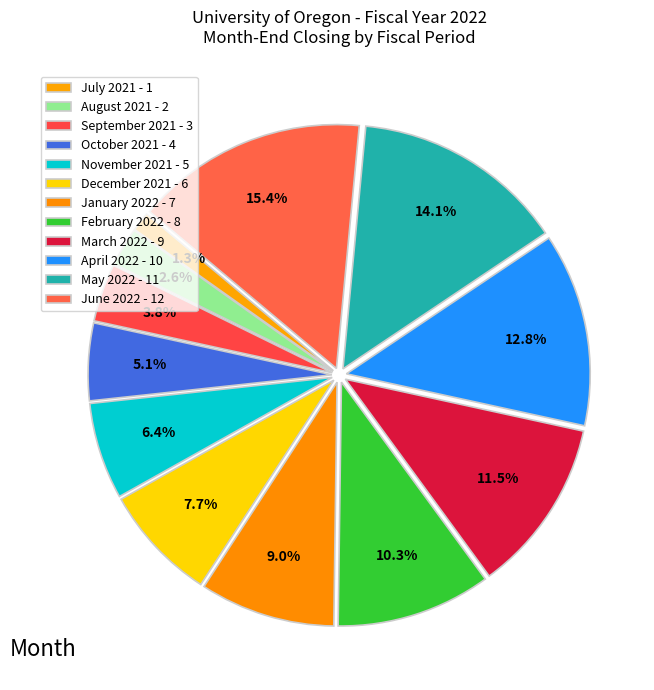

How much of the chart is everything except September 2021?

96.2%